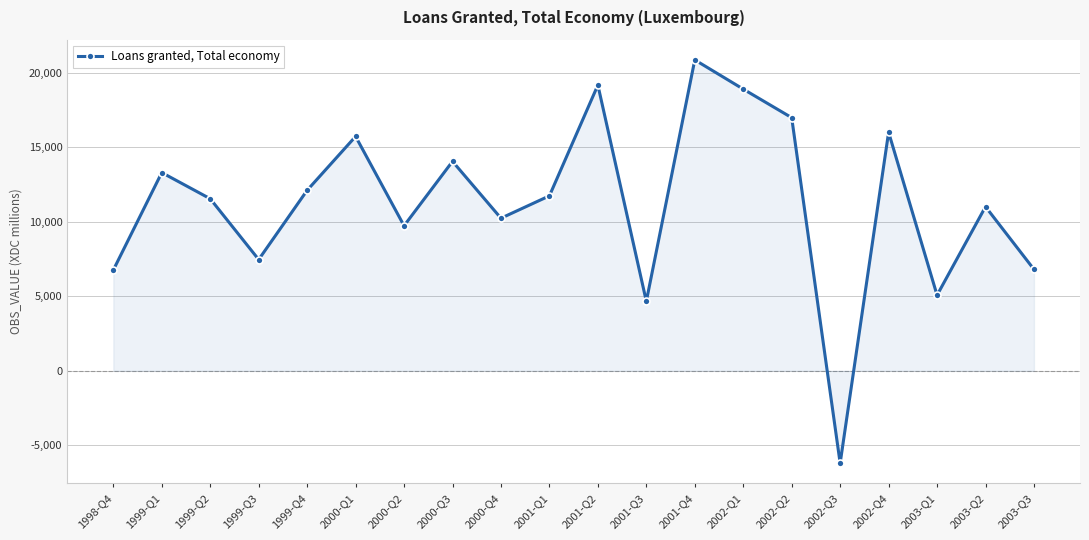

Which label corresponds to the smallest value in the chart?

2002-Q3